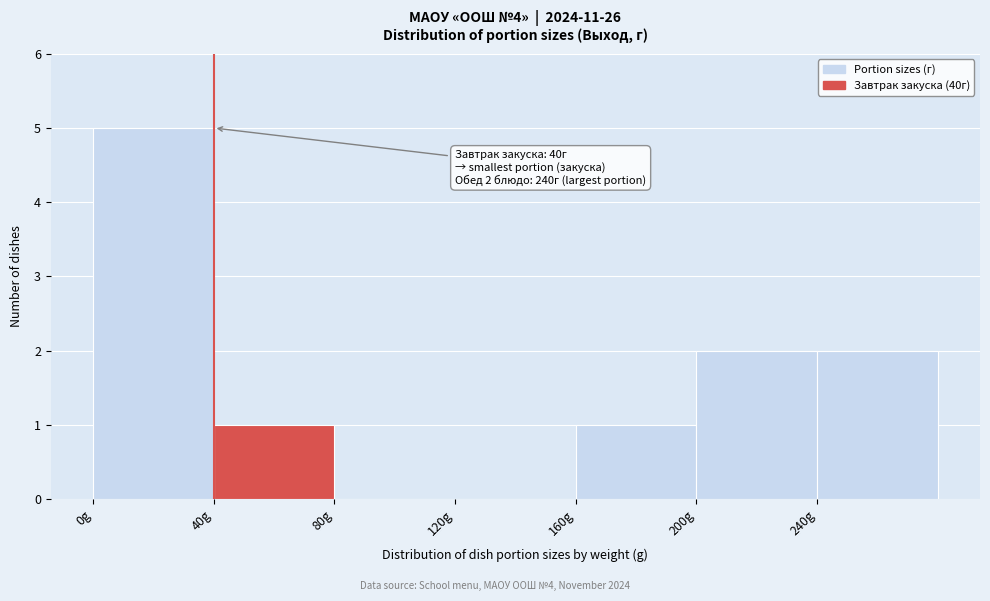

Over which range of the x-axis is the bar tallest?

0 to 40